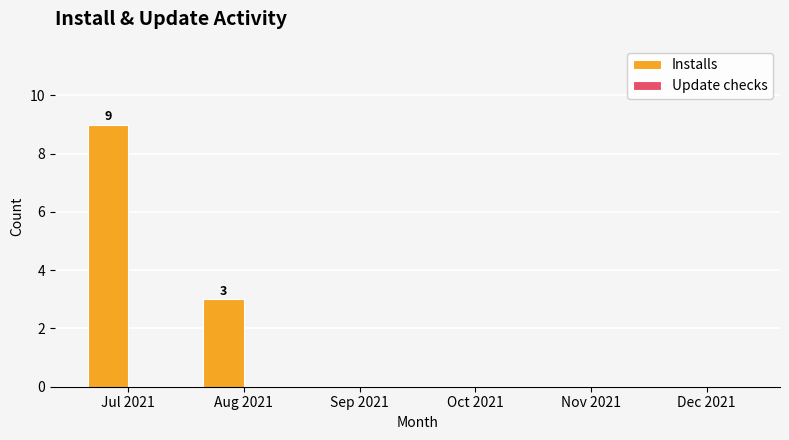

Reading left to right, extract all data points from this chart.

Jul 2021=9	Aug 2021=3	Sep 2021=0	Oct 2021=0	Nov 2021=0	Dec 2021=0